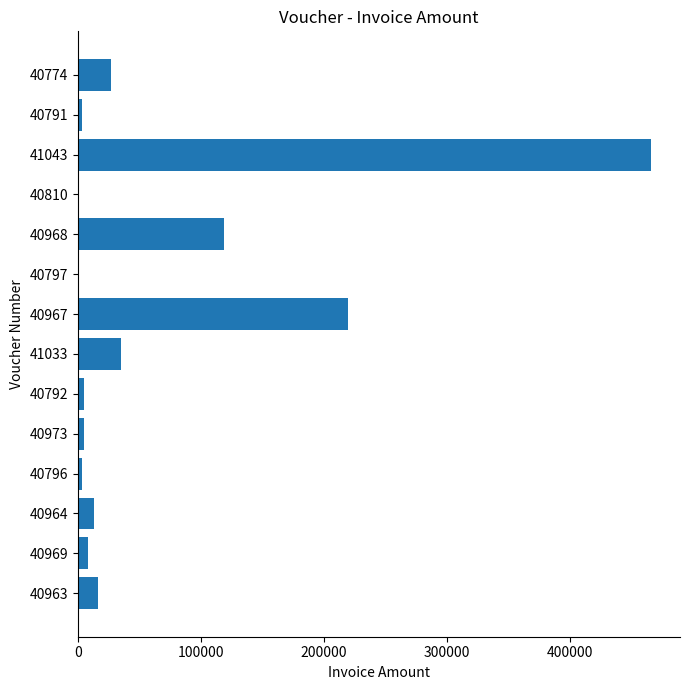

True or false: the data shows 1200.0 at 40797.

True